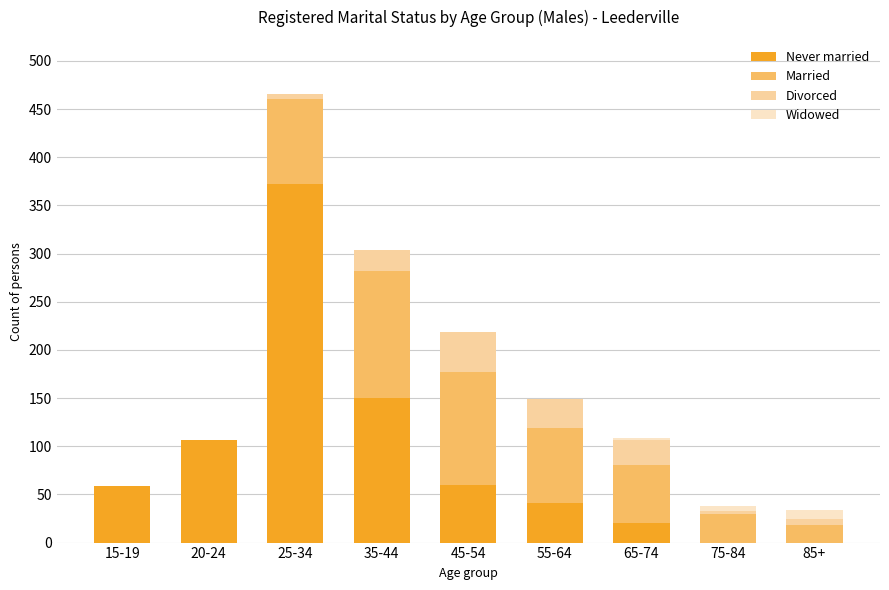

What is the sum of all Never married values?

808